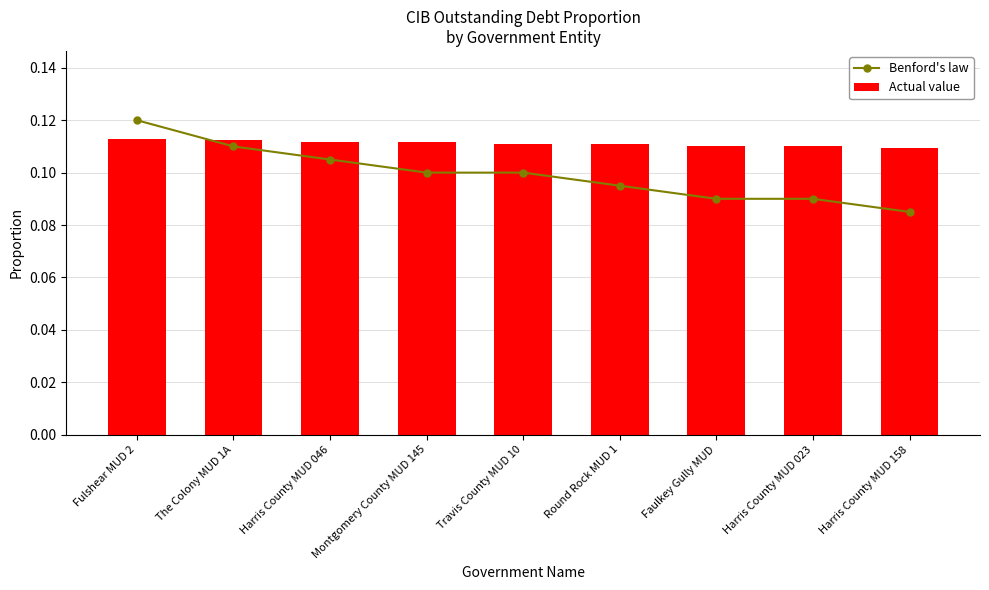

What is the label of the 8th bar from the left?

Harris County MUD 023